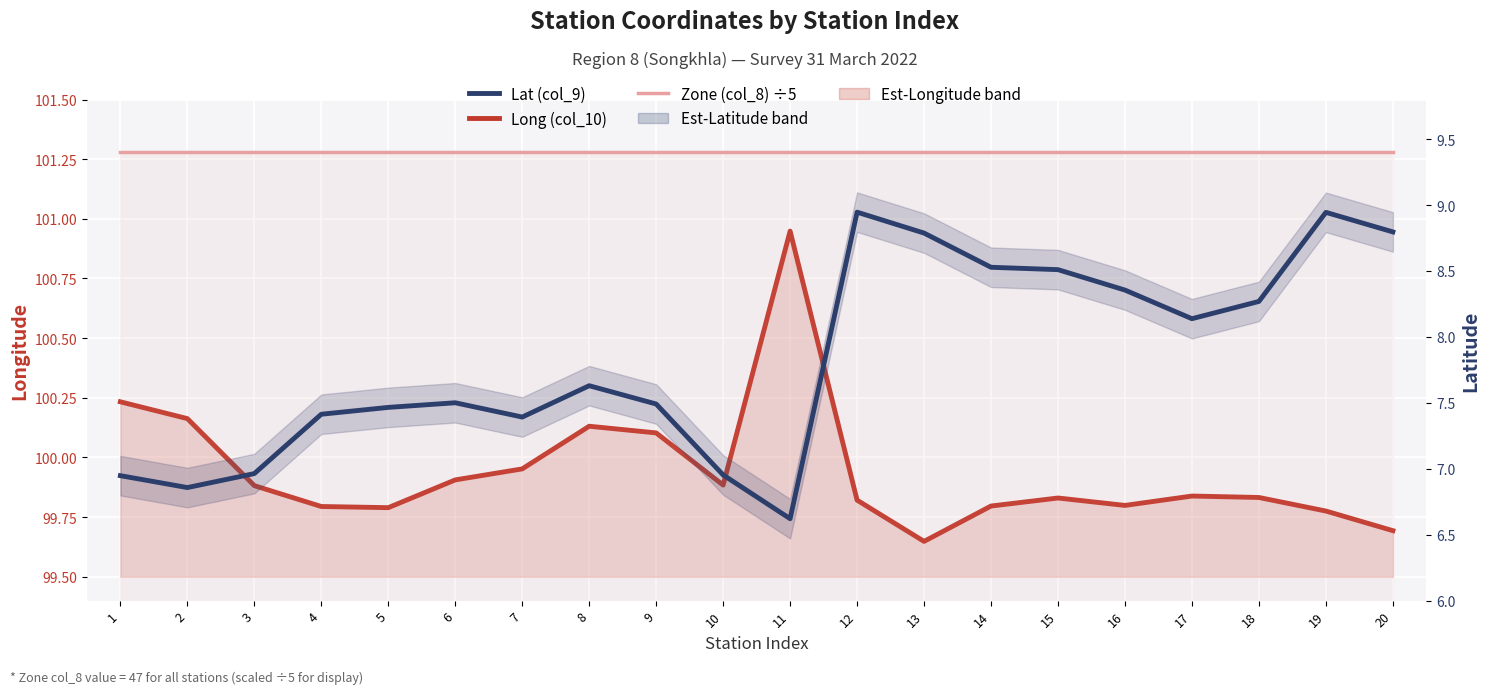

Is the value of Zone (col_8) ÷5 at 7 greater than the value of Lat (col_9) at 16?

Yes